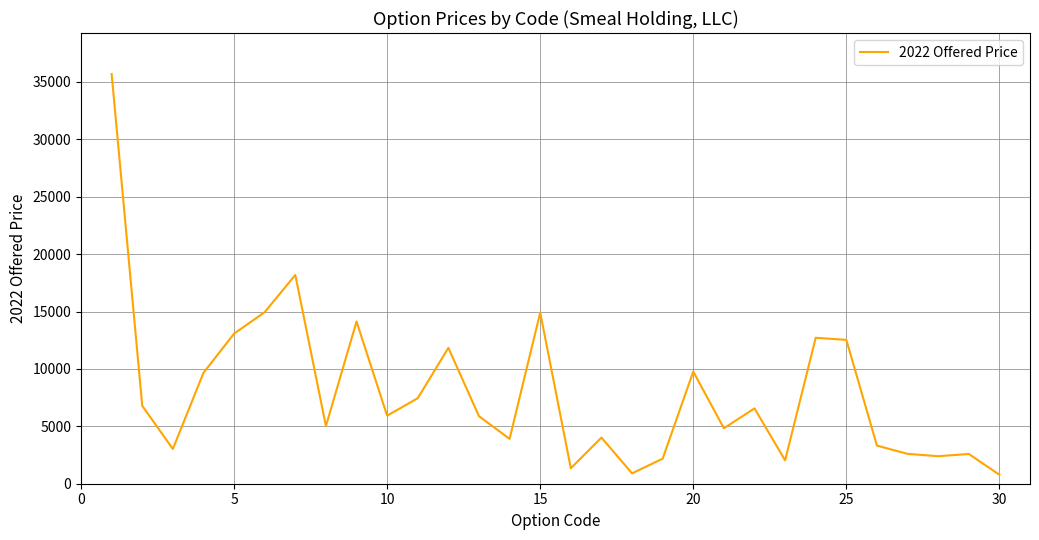

Count the number of categories in the chart.

30